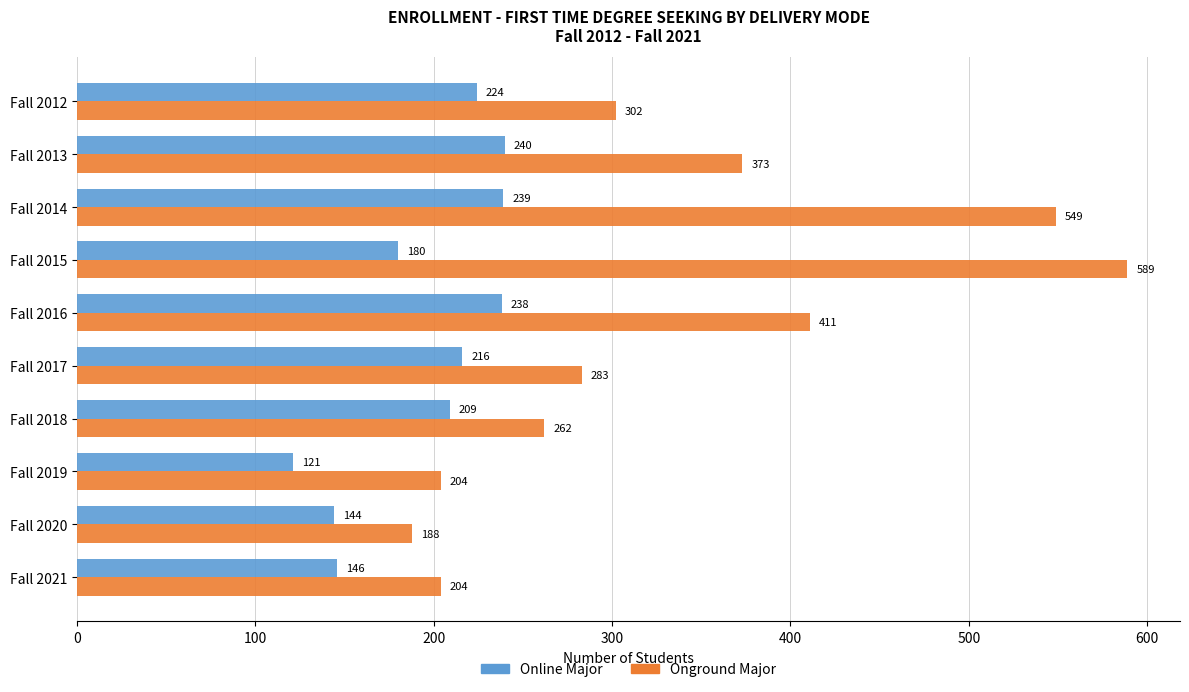

What is the approximate value of Online Major at Fall 2013?

240